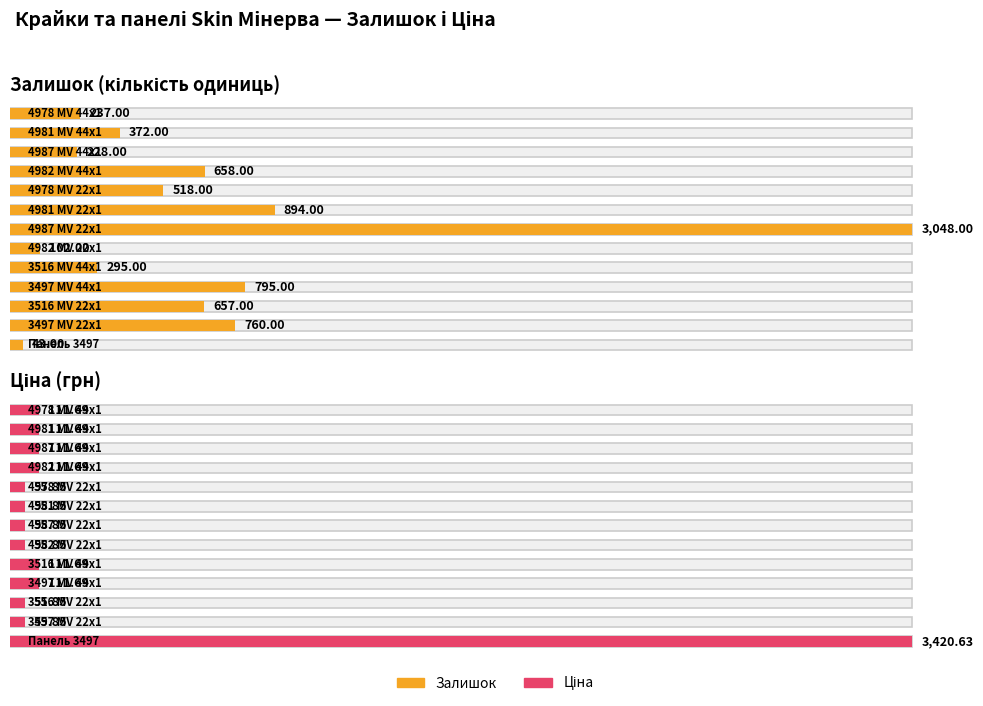

What is the maximum value for Залишок?

3048.0